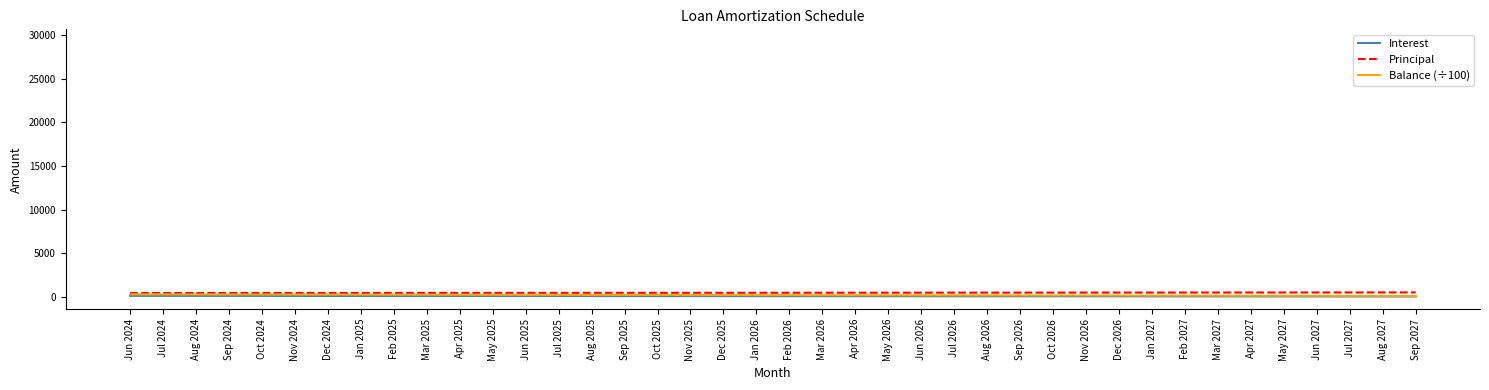

The Balance (÷100) series shows 176.5 at Jul 2026. True or false?

True